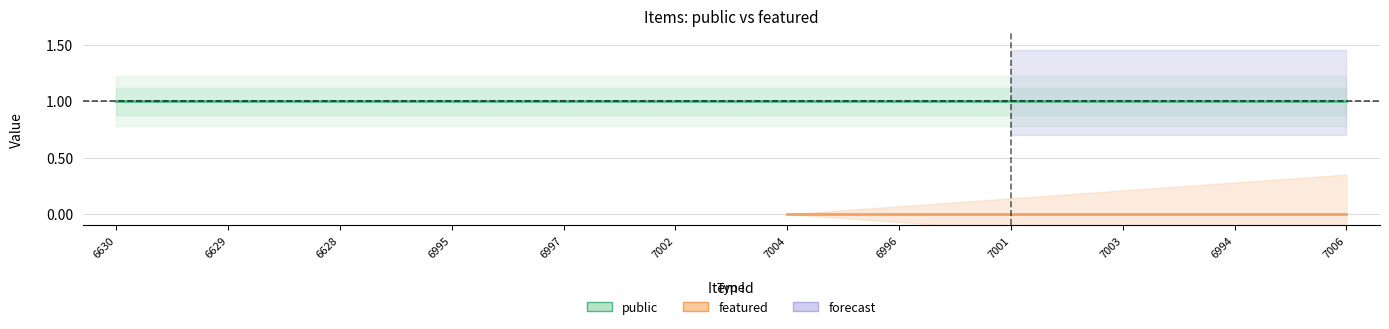

Rank the categories by featured value from lowest to highest.

6630, 6629, 6628, 6995, 6997, 7002, 7004, 6996, 7001, 7003, 6994, 7006